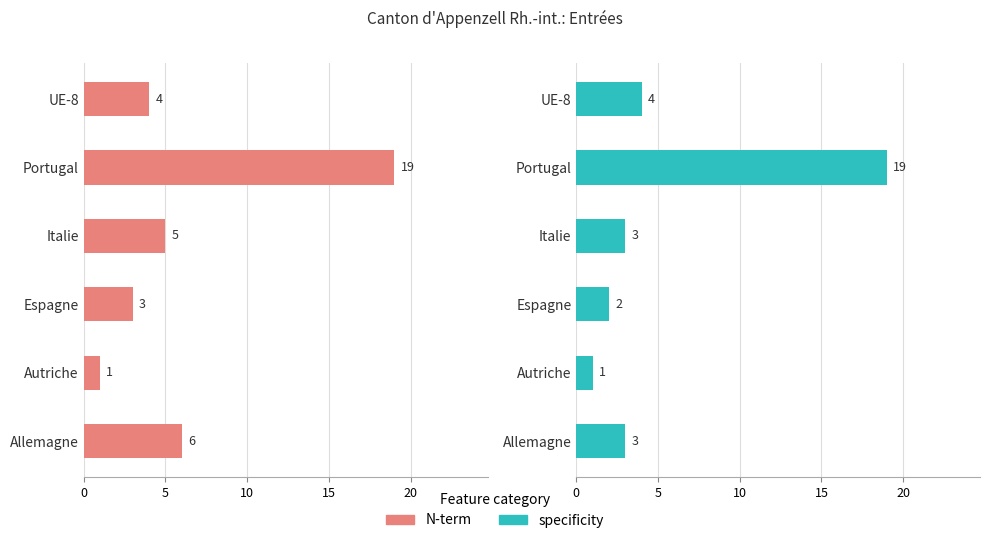

Reading left to right, what are all the values shown in this chart?

N-term: 6	1	3	5	19	4
specificity: 3	1	2	3	19	4